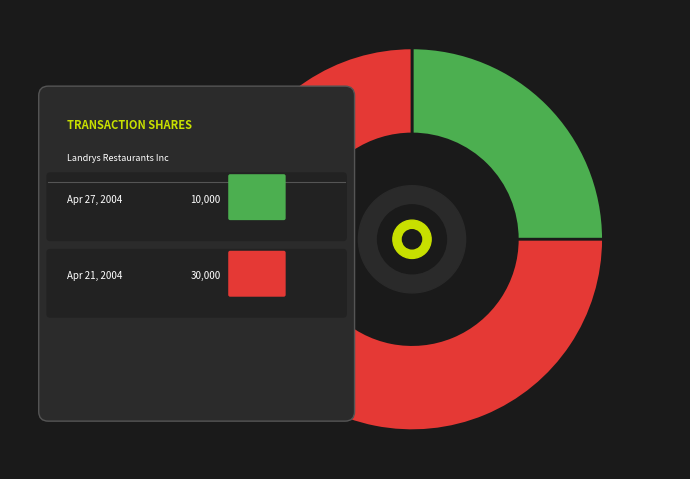

Does 2004-04-27 account for over 50% of the chart?

No